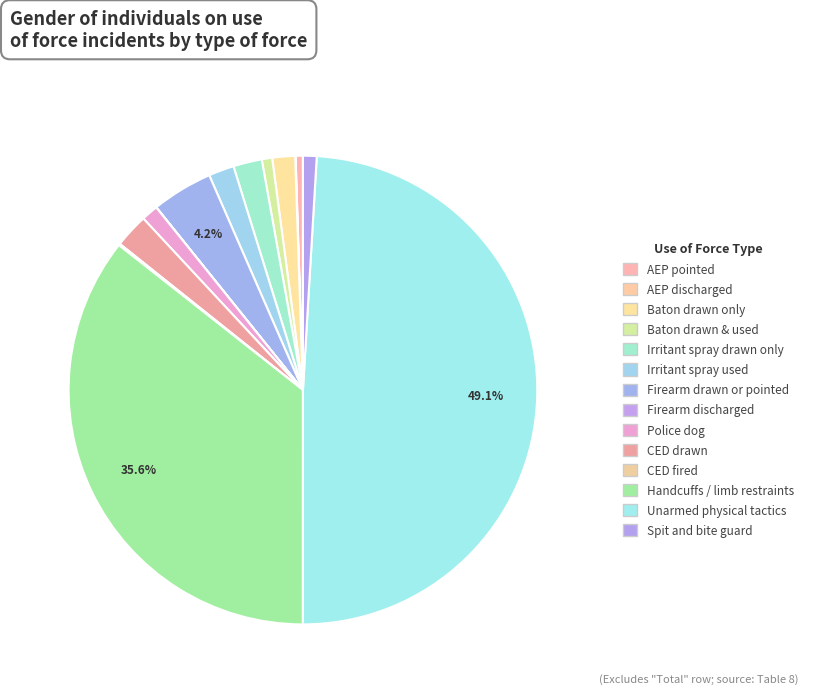

To the nearest percent, what is the average slice percentage?

7%